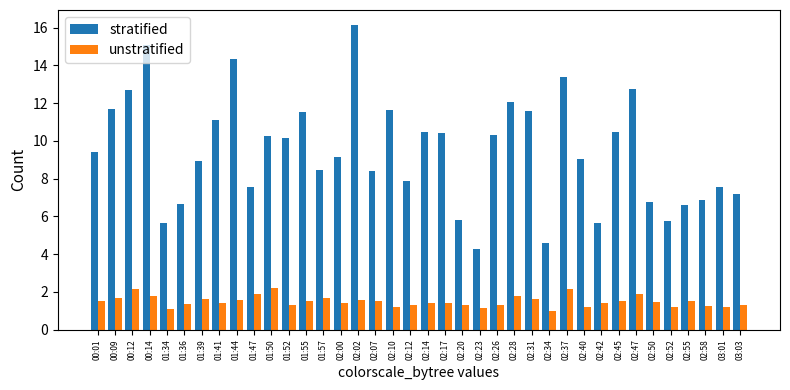

How many data points in unstratified are above 1?

37